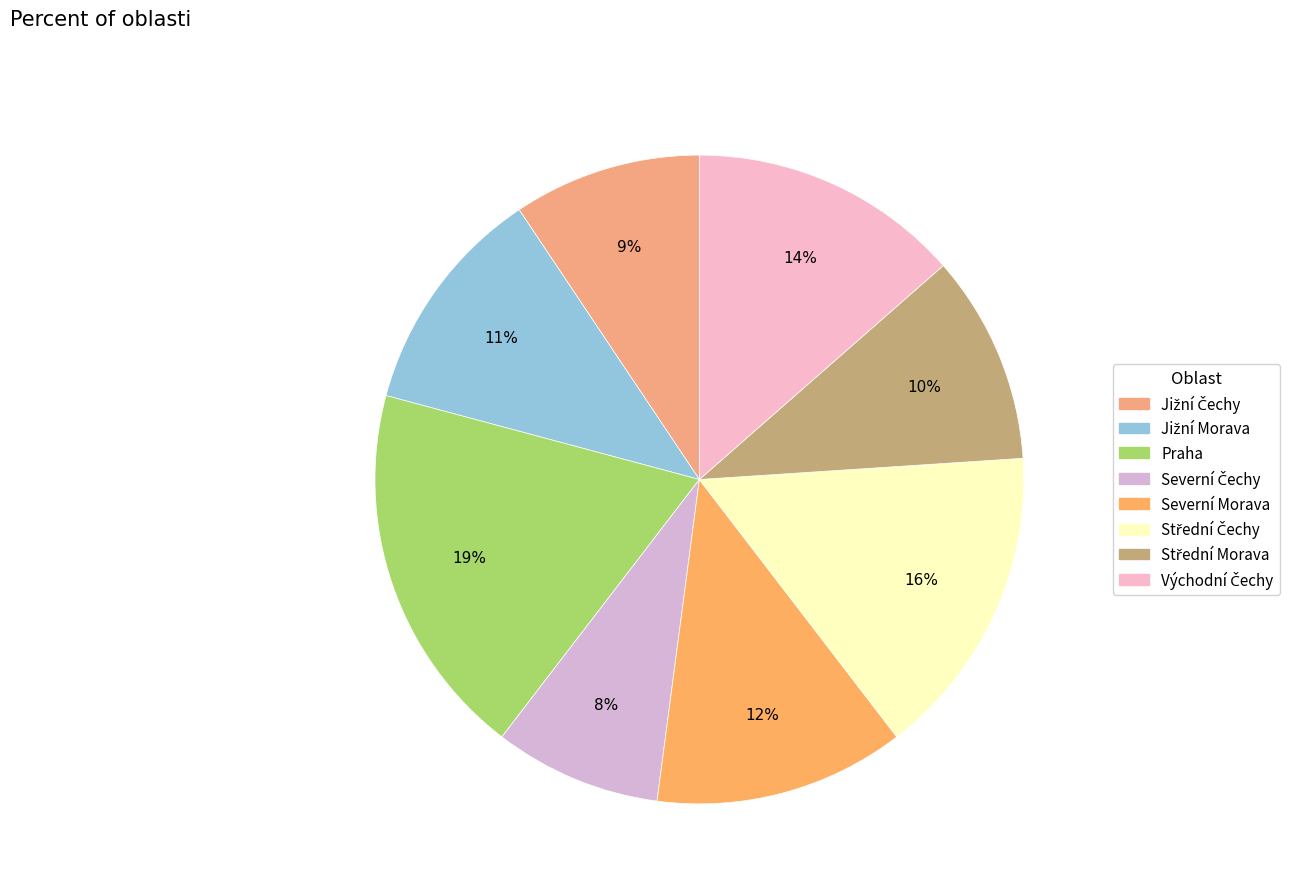

Is the sum of Střední Čechy and Jižní Čechy greater than half?

No